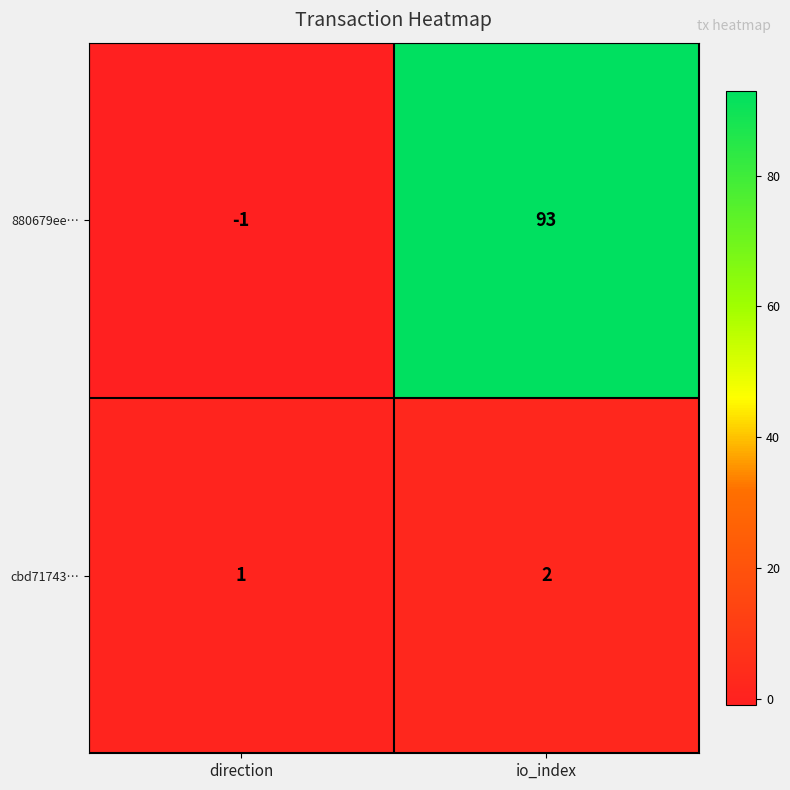

The value of cbd71743… at direction is 1. True or false?

True